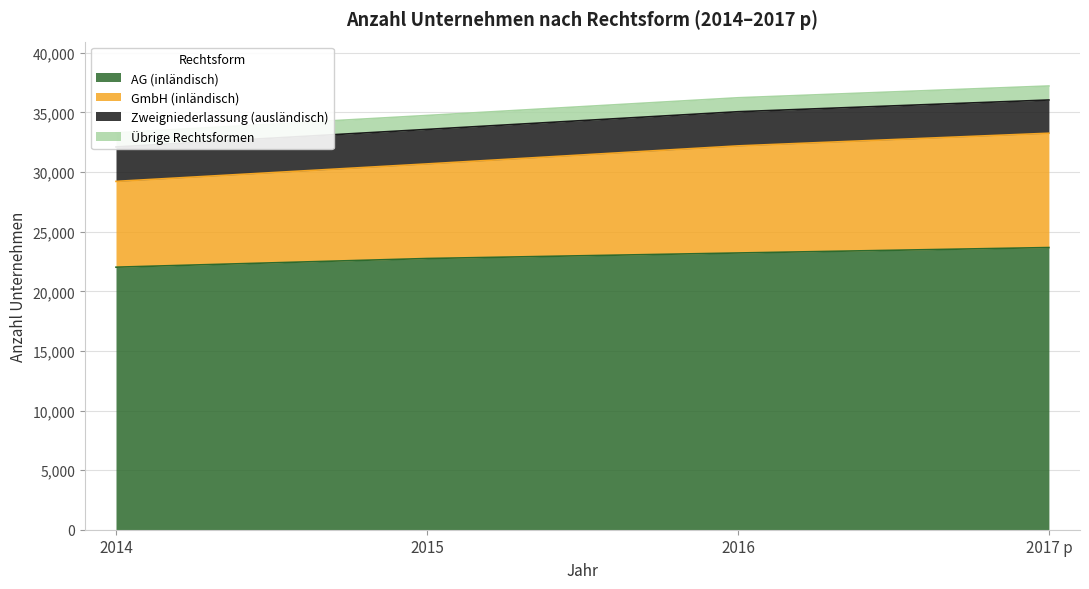

Which series has the widest spread of values?

GmbH (inländisch)